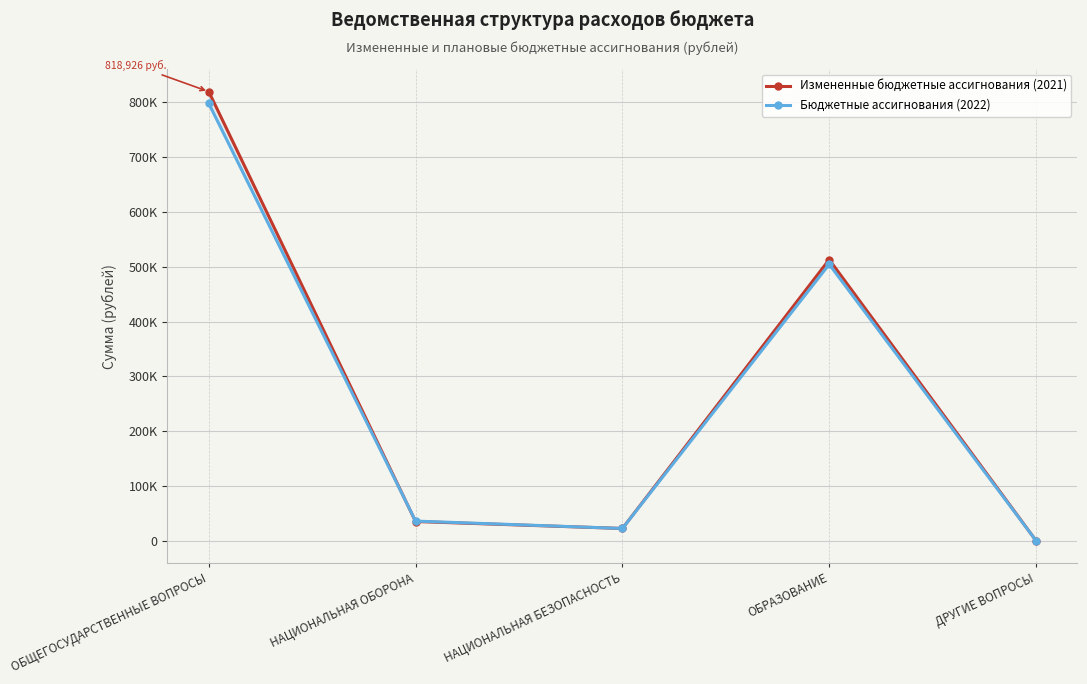

Rank the series by their average value, from lowest to highest.

Бюджетные ассигнования (2022), Измененные бюджетные ассигнования (2021)